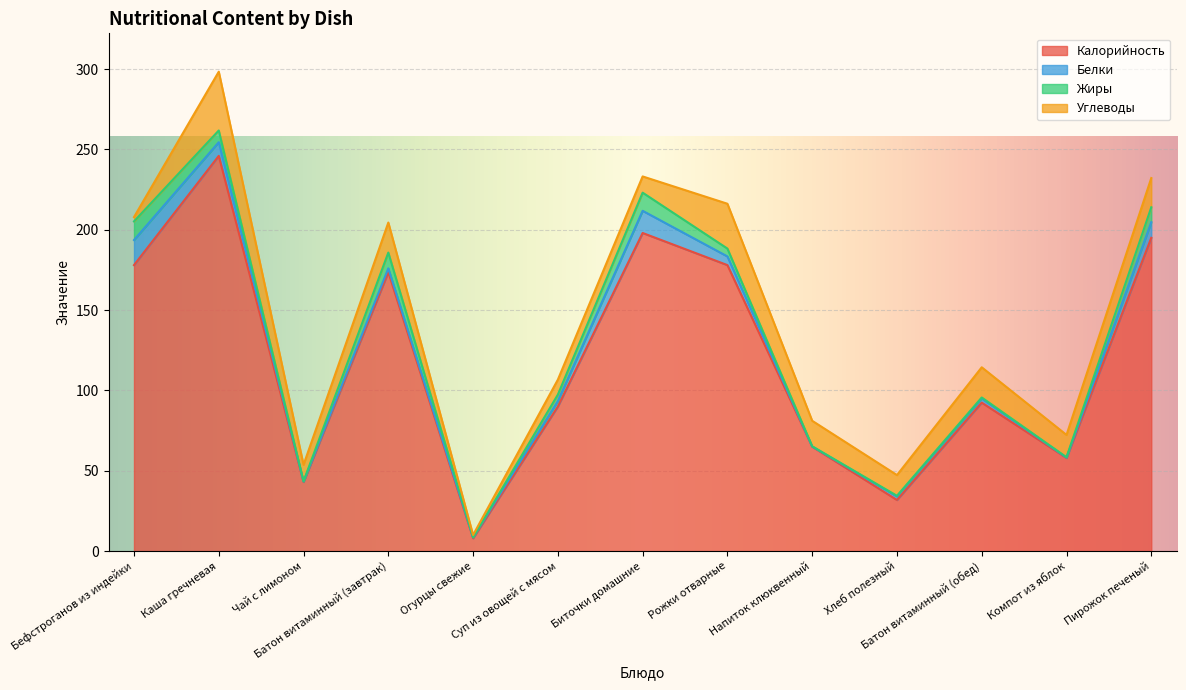

After their last crossing, which series has the higher values: Жиры or Углеводы?

Углеводы